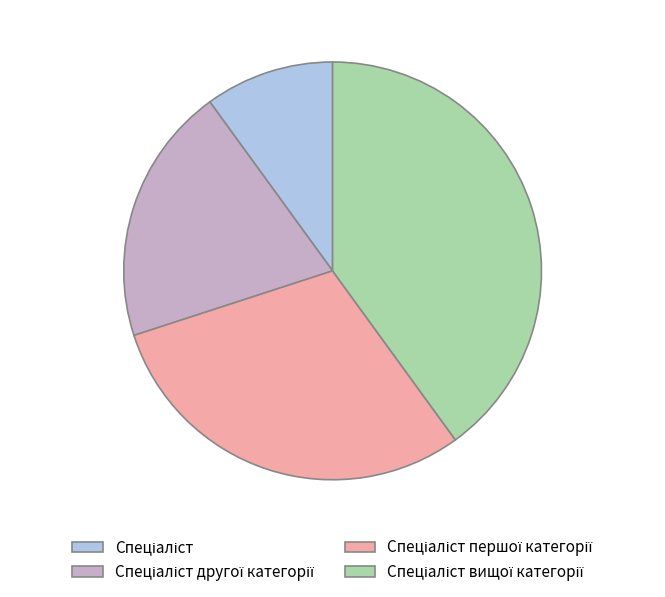

Is there any slice that represents more than half of the pie?

No